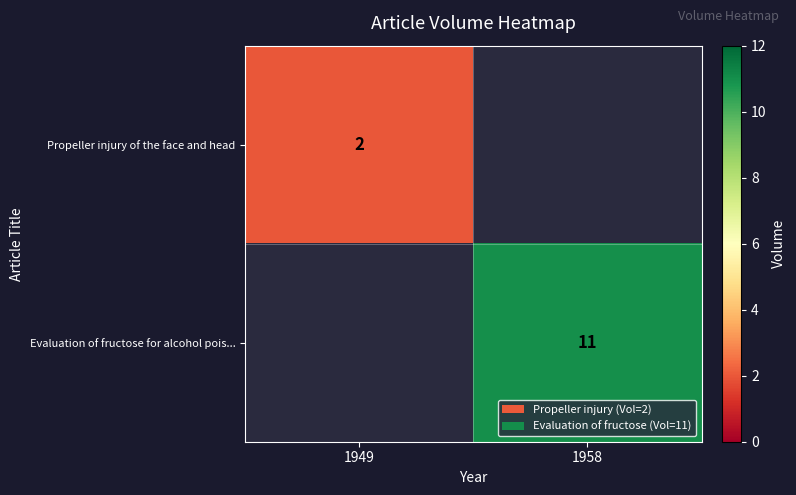

Which label corresponds to the smallest value in the chart?

1949